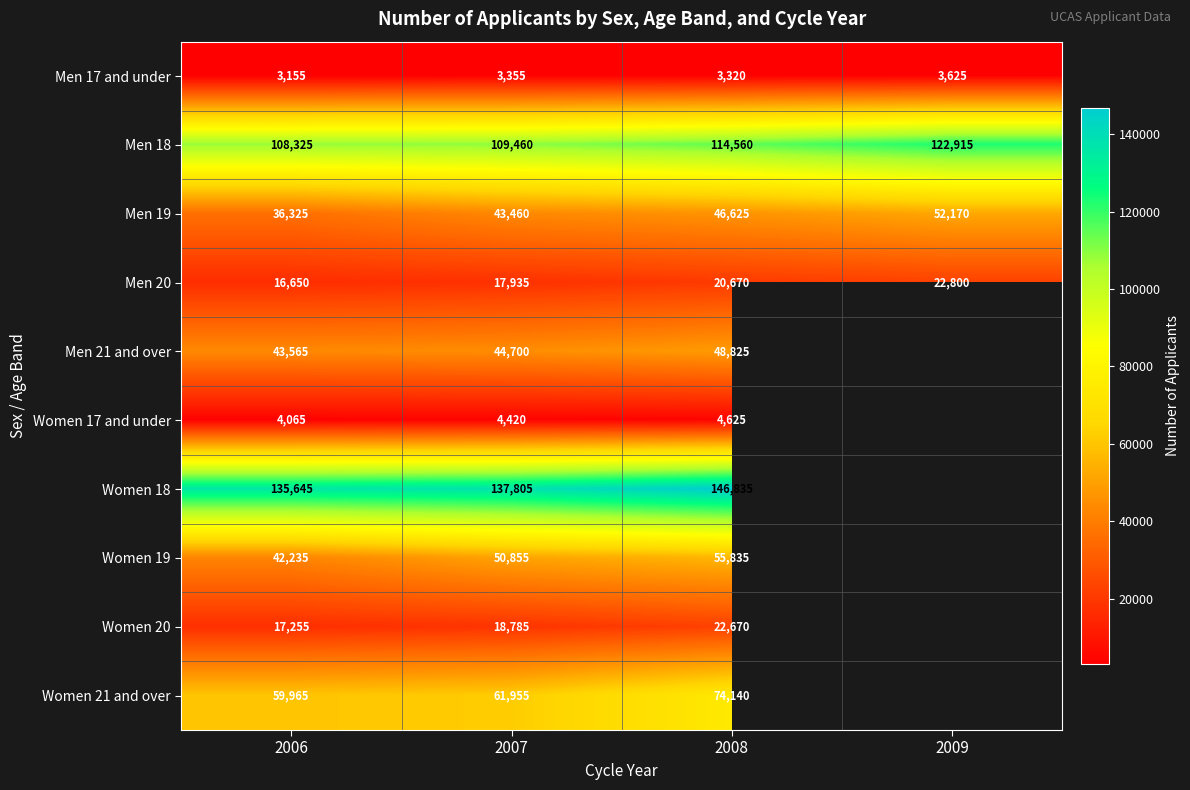

Is it true that Women 19 equals 50855 at 2007?

True